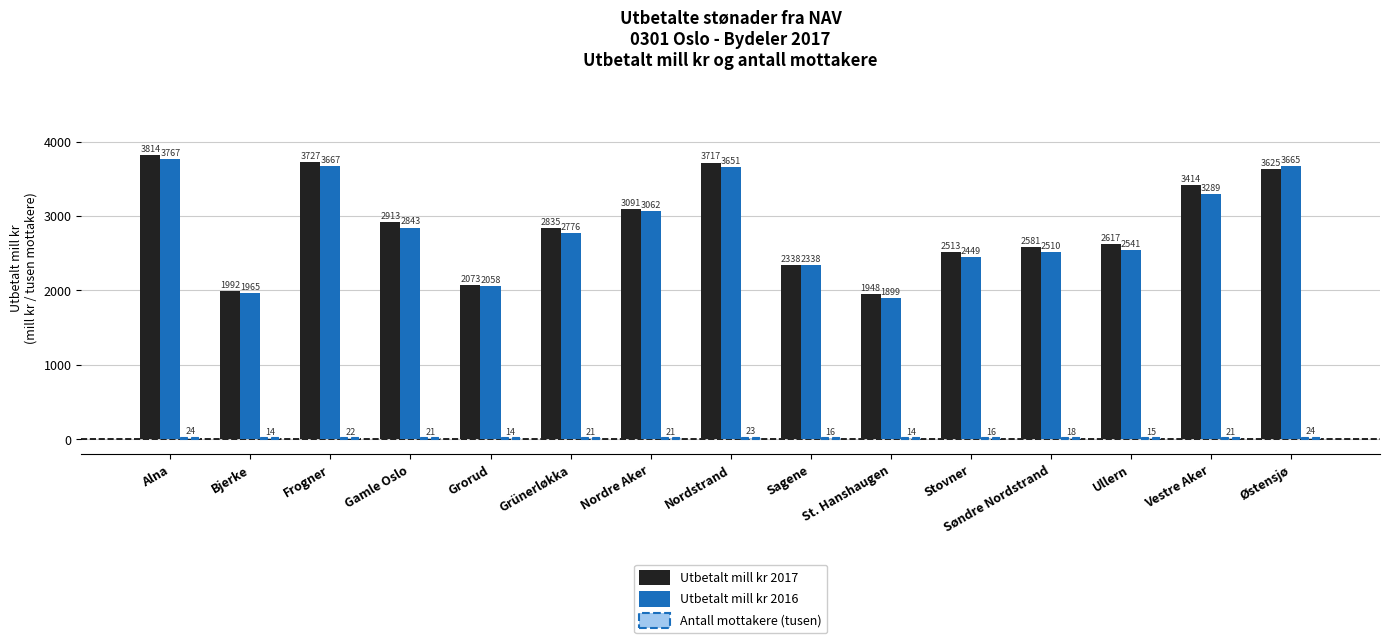

The Utbetalt mill kr 2016 series shows 2775.8 at Grünerløkka. True or false?

True